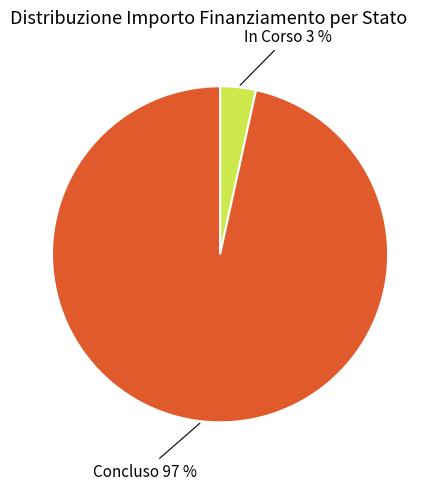

Which slice is the largest?

Concluso